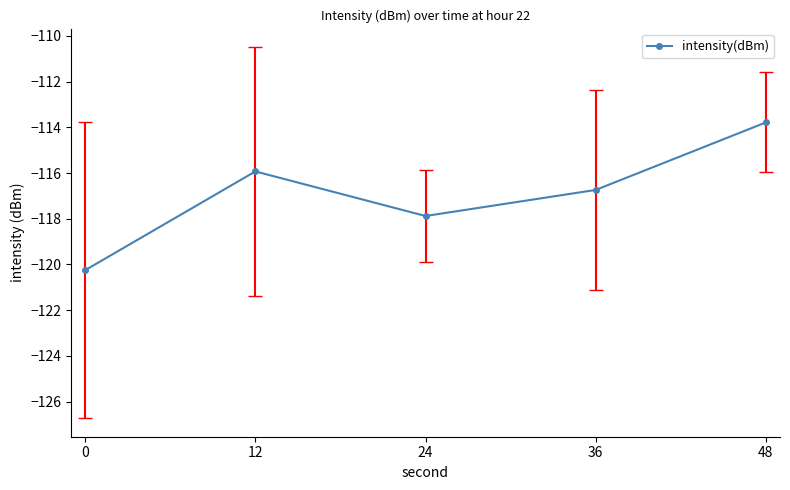

How many distinct data groups are displayed?

1